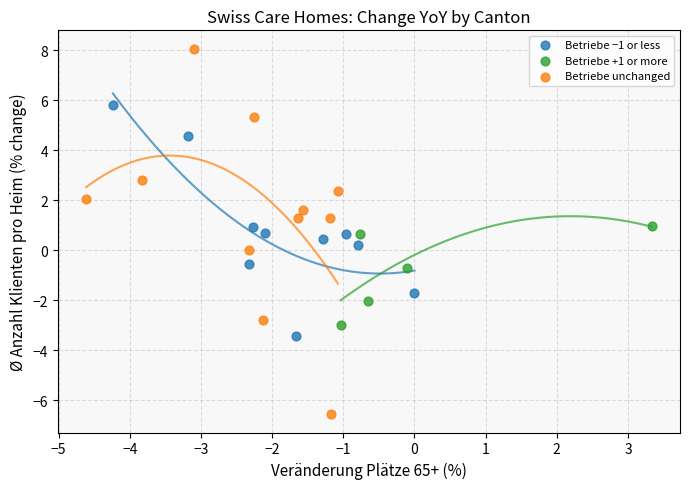

Which series contains the highest Y value?

Betriebe unchanged